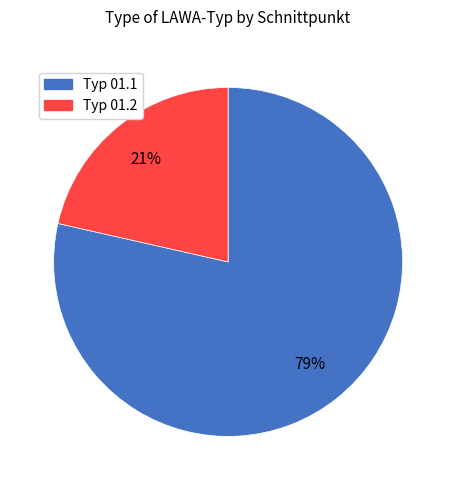

Does any single category account for the majority?

Yes